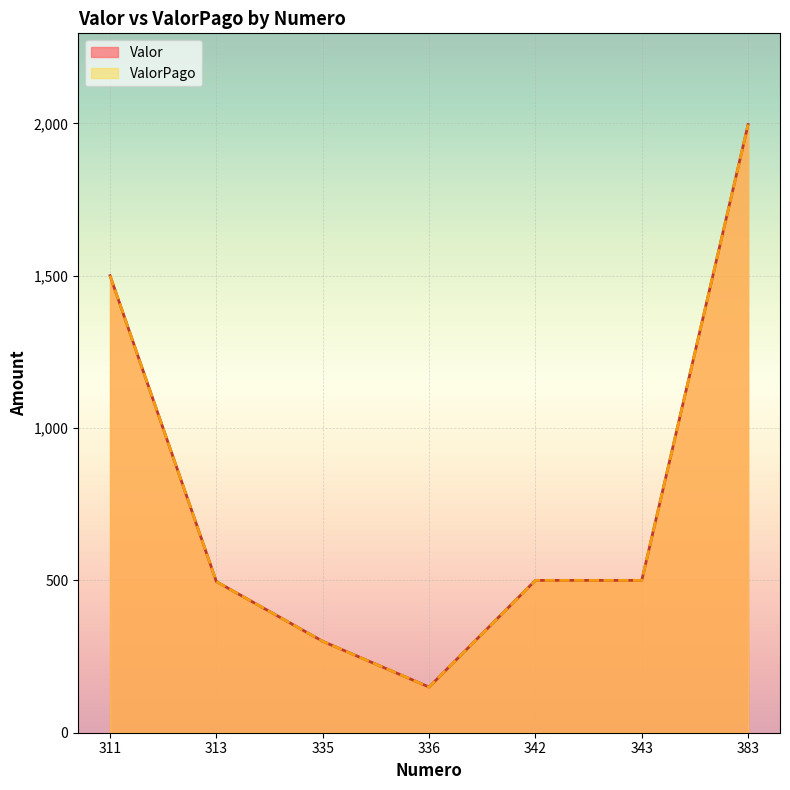

Rank the categories by Valor value from lowest to highest.

336, 335, 313, 342, 343, 311, 383